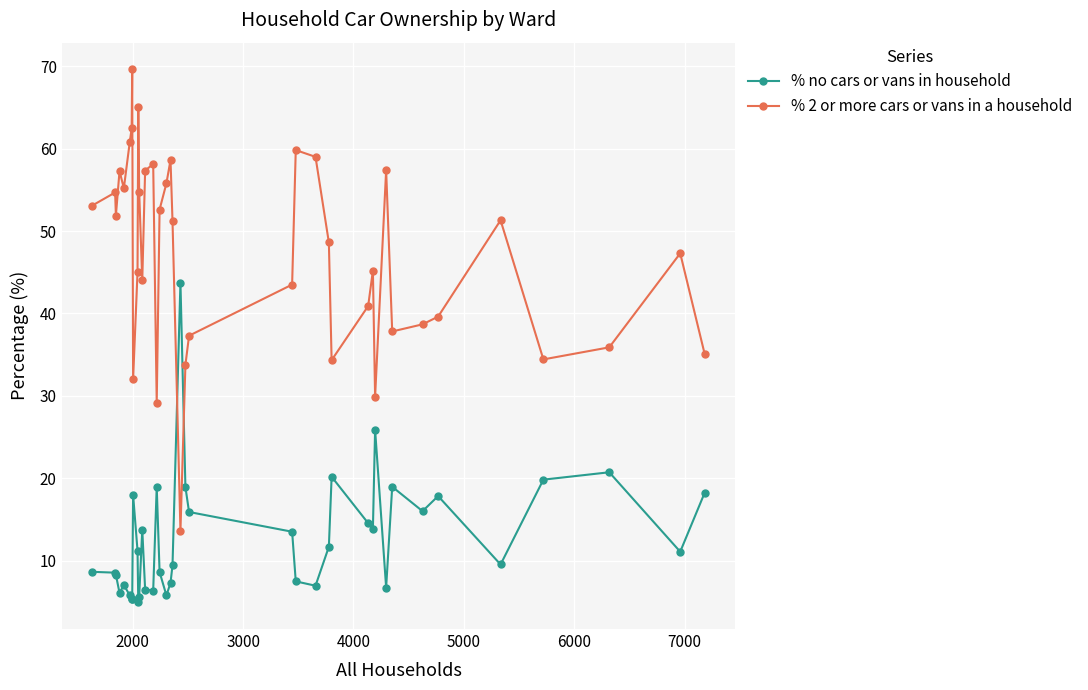

What is the sum of all % 2 or more cars or vans in a household values?

1892.0